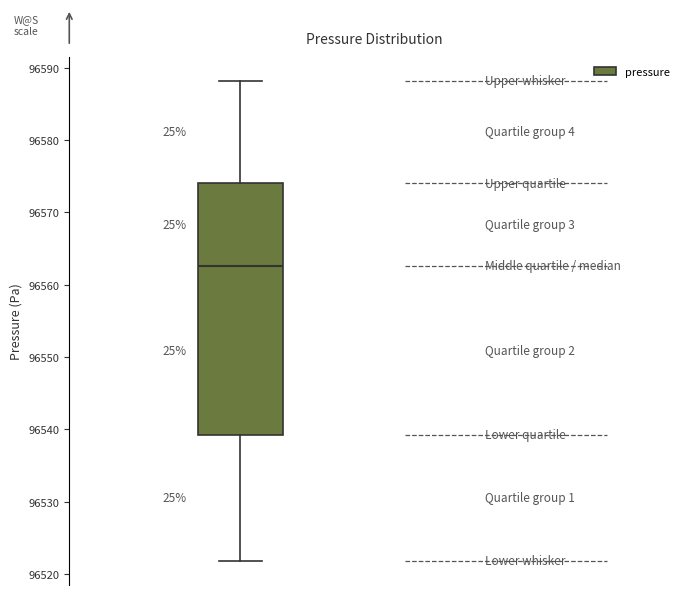

Read this box plot against the y-axis: the position of the median line, the range covered by the box, and the ends of both whiskers. The values are not printed on the chart, so give them approximately, as read against the axis.

median 96563, box 96539 to 96574, whiskers 96522 to 96588